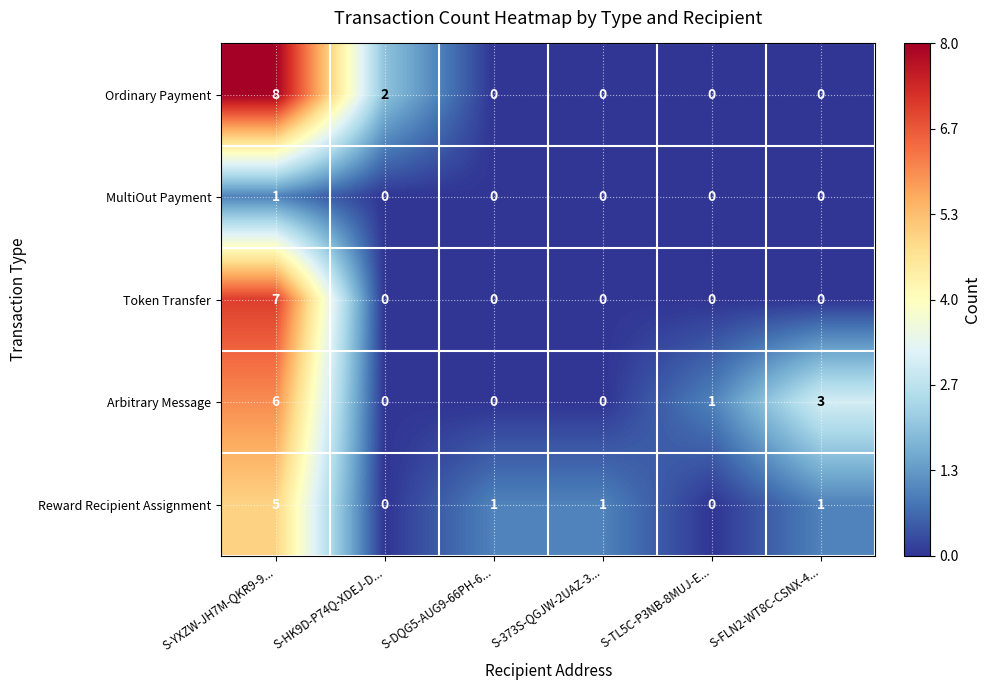

Where does the Arbitrary Message series first go above 1?

S-YXZW-JH7M-QKR9-9...